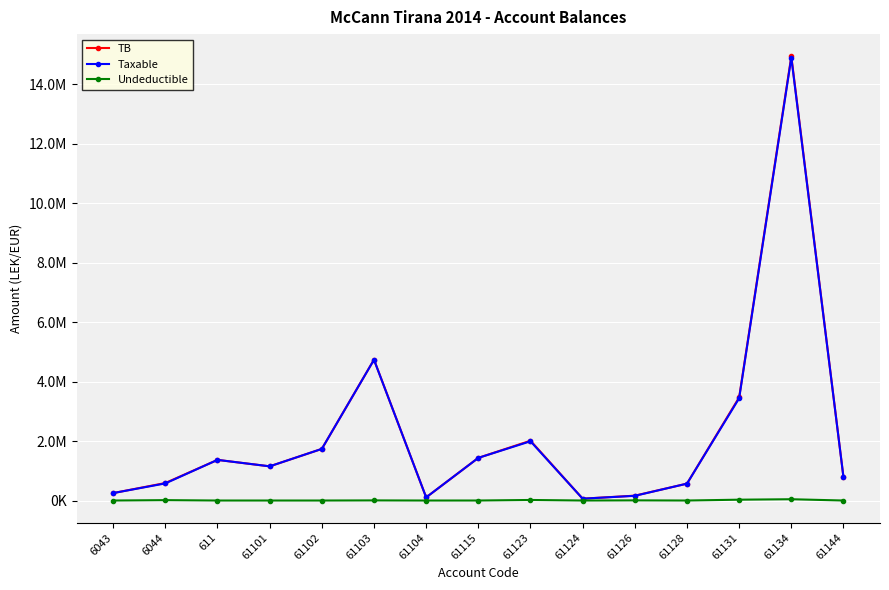

Is the value of Taxable at 61103 greater than the value of Undeductible at 61126?

Yes